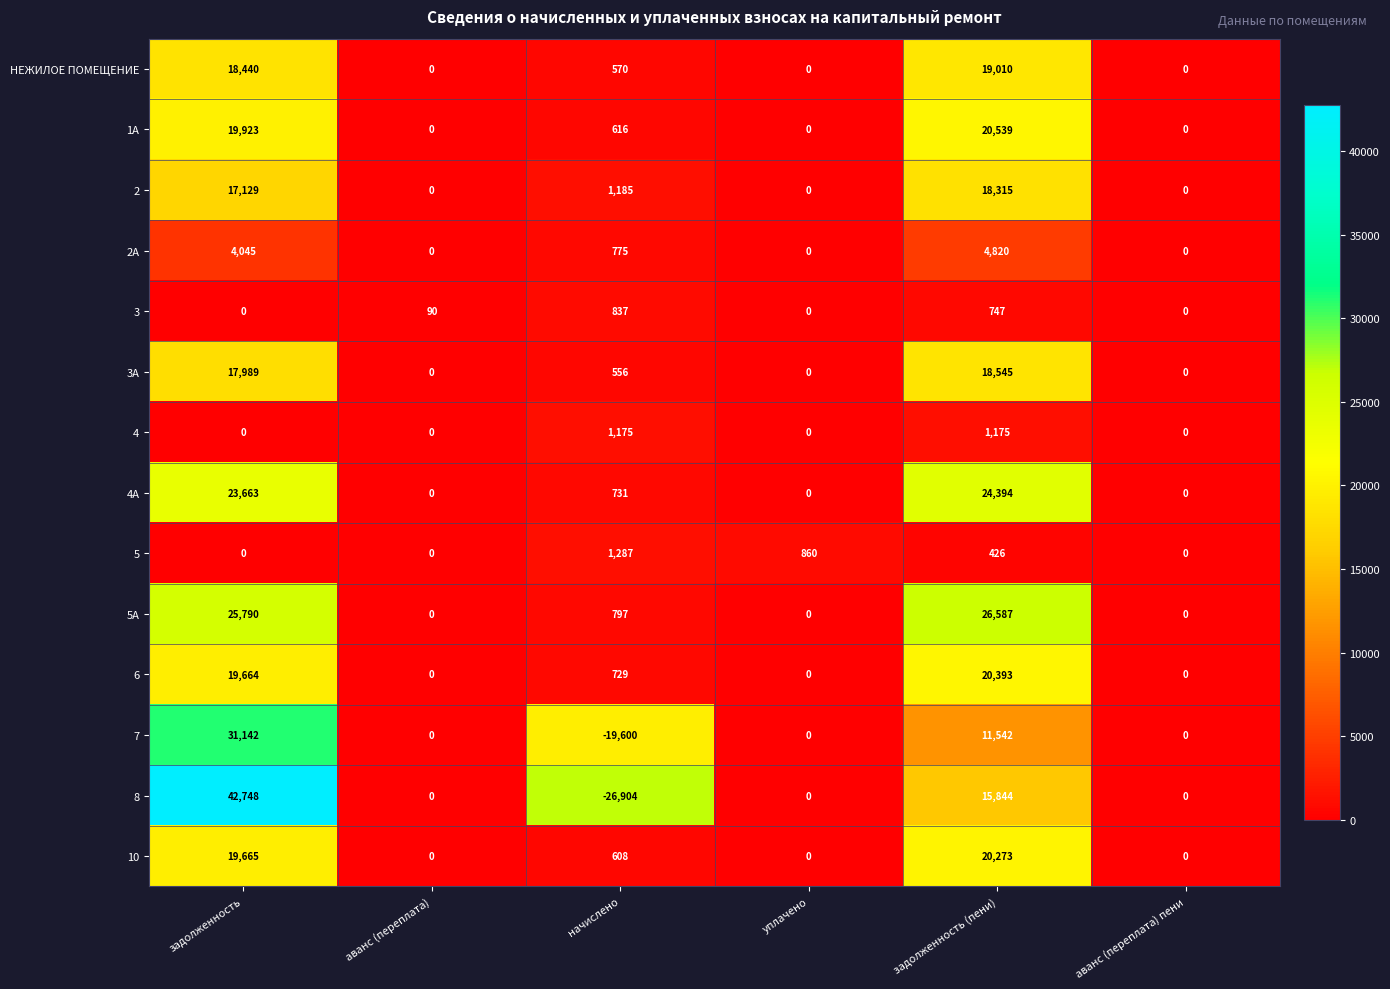

Which series has the largest total across all categories?

5А